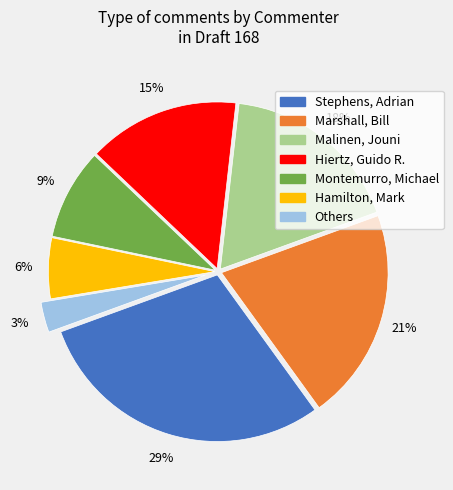

Is the sum of Marshall, Bill and Malinen, Jouni greater than half?

No